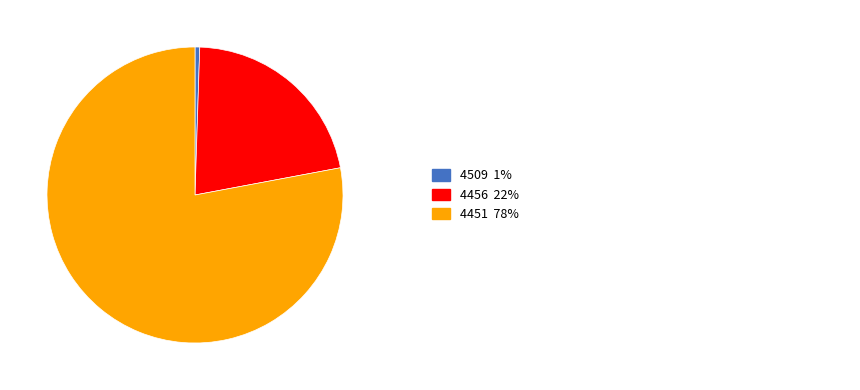

Is there any slice that represents more than half of the pie?

Yes